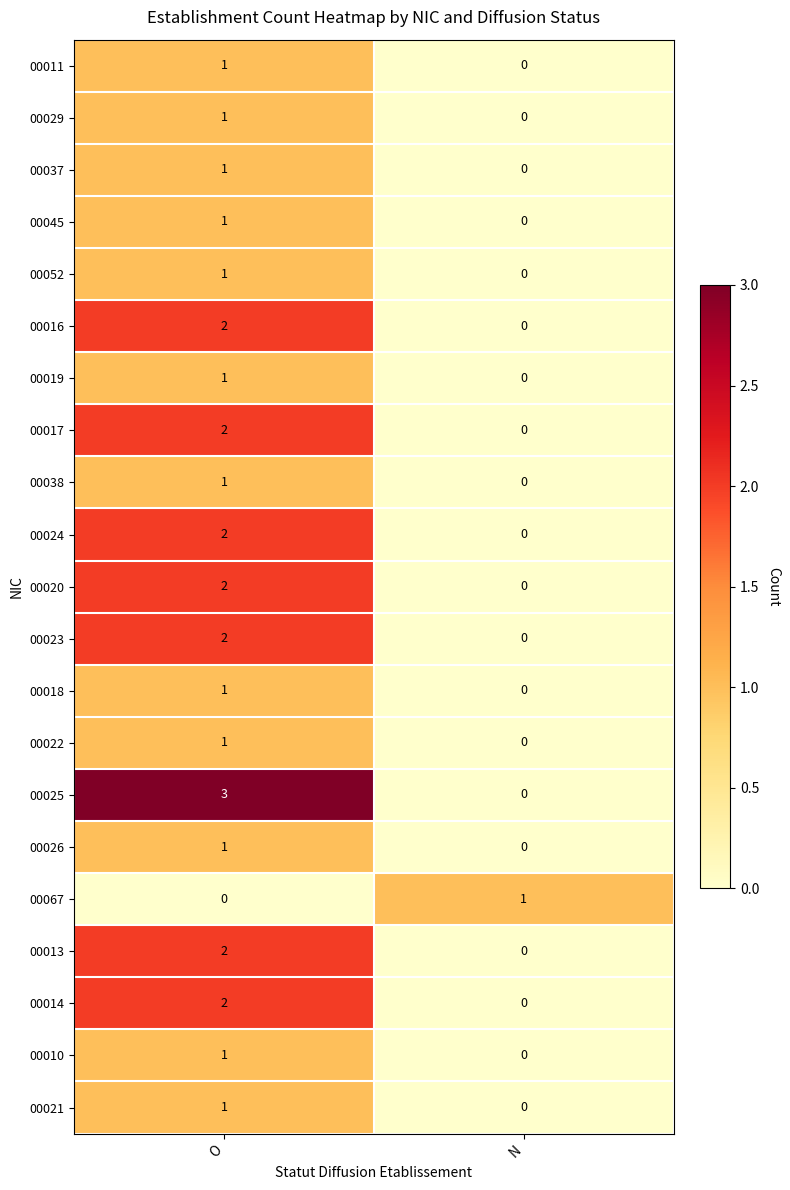

Is it true that 00024 equals 0 at N?

True